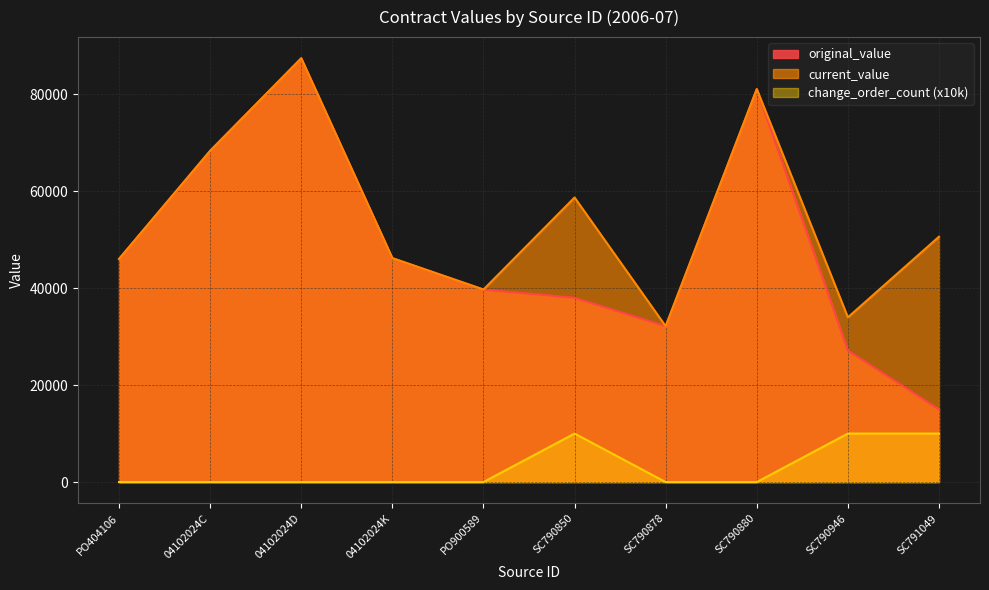

Reading right to left, what are all the values shown in this chart?

original_value: SC791049=15000.0	SC790946=27120.0	SC790880=81015.5	SC790878=32130.0	SC790850=38000.0	PO900589=39694.3	04102024K=46164.0	04102024D=87370.4	04102024C=68290.0	PO404106=45998.8
current_value: SC791049=50590.0	SC790946=33962.4	SC790880=81015.5	SC790878=32130.0	SC790850=58671.0	PO900589=39694.3	04102024K=46164.0	04102024D=87370.4	04102024C=68290.0	PO404106=45998.8
change_order_count: SC791049=10000.0	SC790946=10000.0	SC790880=0.0	SC790878=0.0	SC790850=10000.0	PO900589=0.0	04102024K=0.0	04102024D=0.0	04102024C=0.0	PO404106=0.0